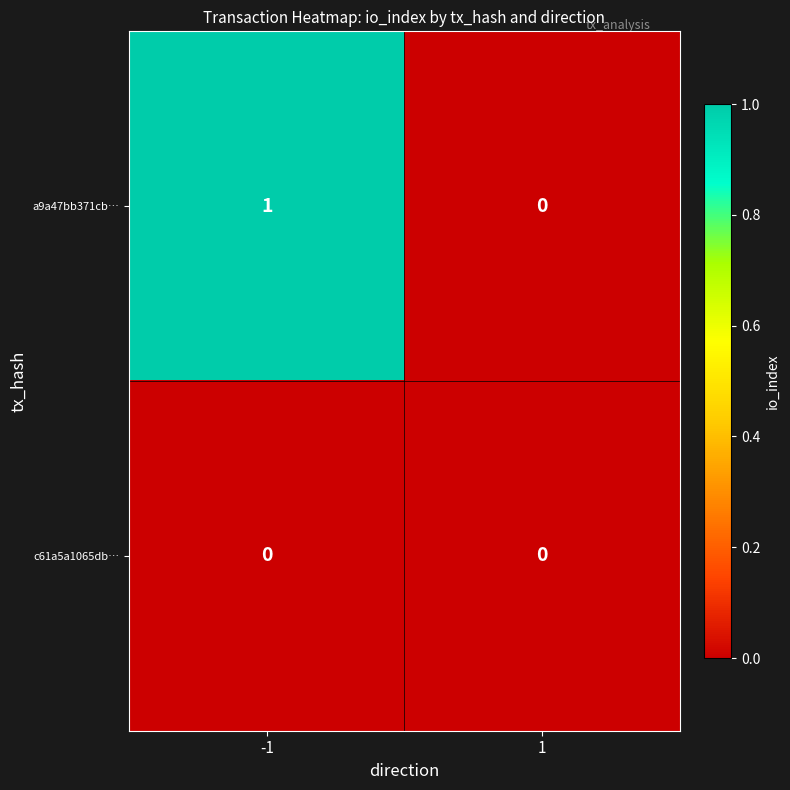

Which series has the widest spread of values?

a9a47bb371cb…